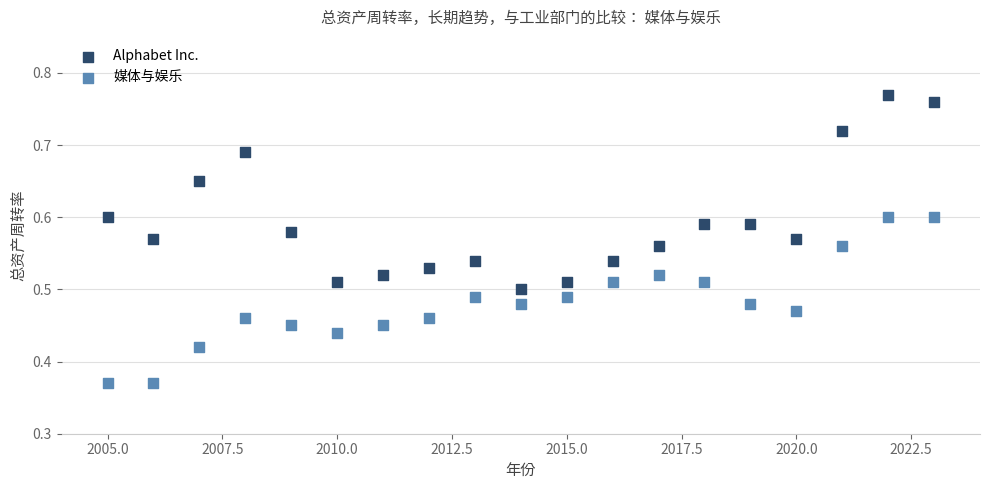

Which series reaches the minimum Y coordinate?

媒体与娱乐